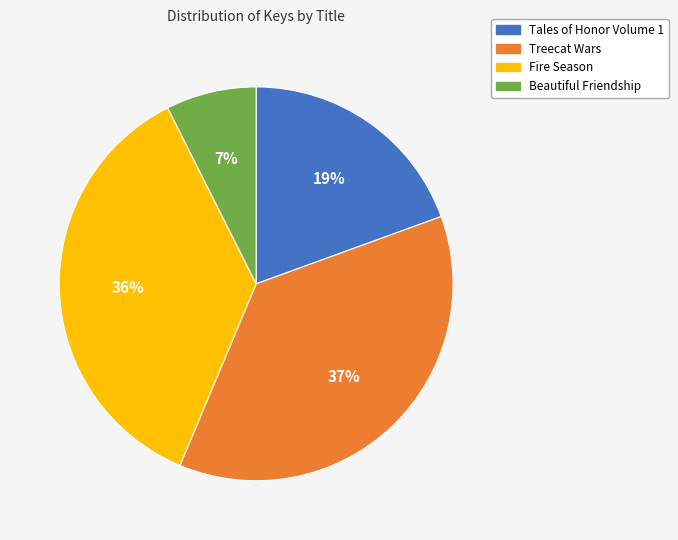

What is the ratio of the value at Beautiful Friendship to the value at Tales of Honor Volume 1?

0.4